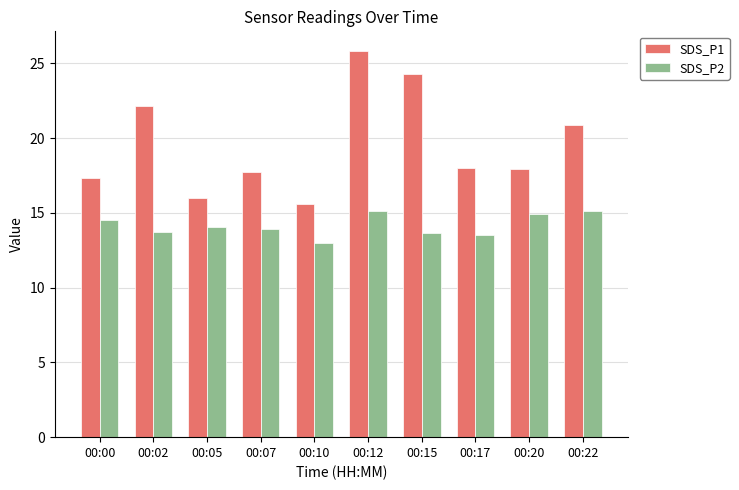

Rank the series by their maximum value, from highest to lowest.

SDS_P1, SDS_P2